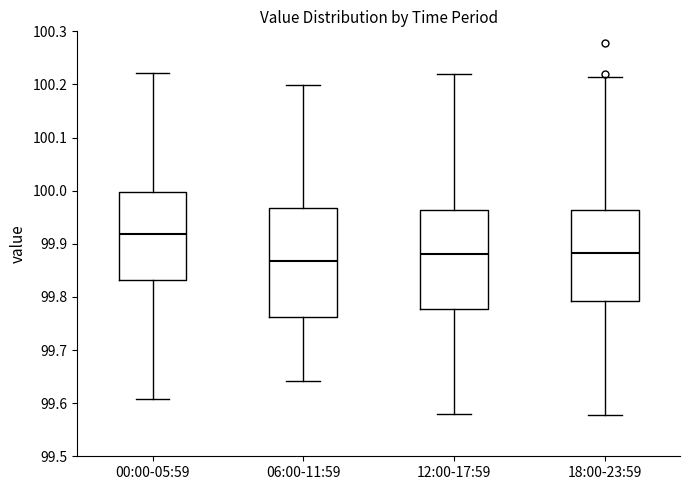

Reading left to right, read every box against the y-axis: the position of its median line, the range the box covers, and the ends of its whiskers. The values are not printed on the chart, so give them approximately, as read against the axis.

00:00-05:59: median 99.92, box 99.83 to 100.00, whiskers 99.61 to 100.22
06:00-11:59: median 99.87, box 99.76 to 99.97, whiskers 99.64 to 100.20
12:00-17:59: median 99.88, box 99.78 to 99.96, whiskers 99.58 to 100.22
18:00-23:59: median 99.88, box 99.79 to 99.96, whiskers 99.58 to 100.21